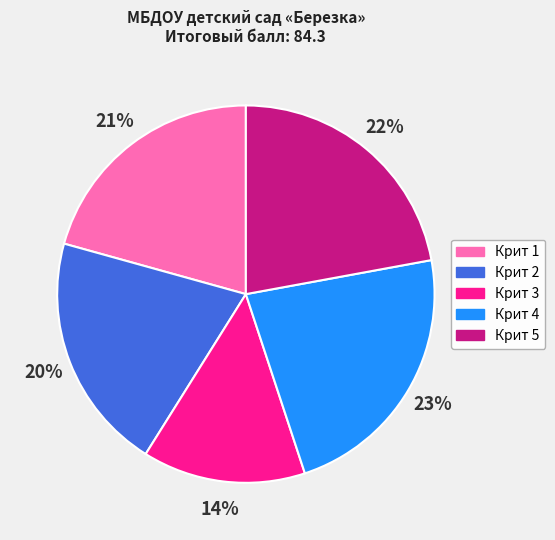

To the nearest percent, what percentage of the pie is Крит 1?

21%